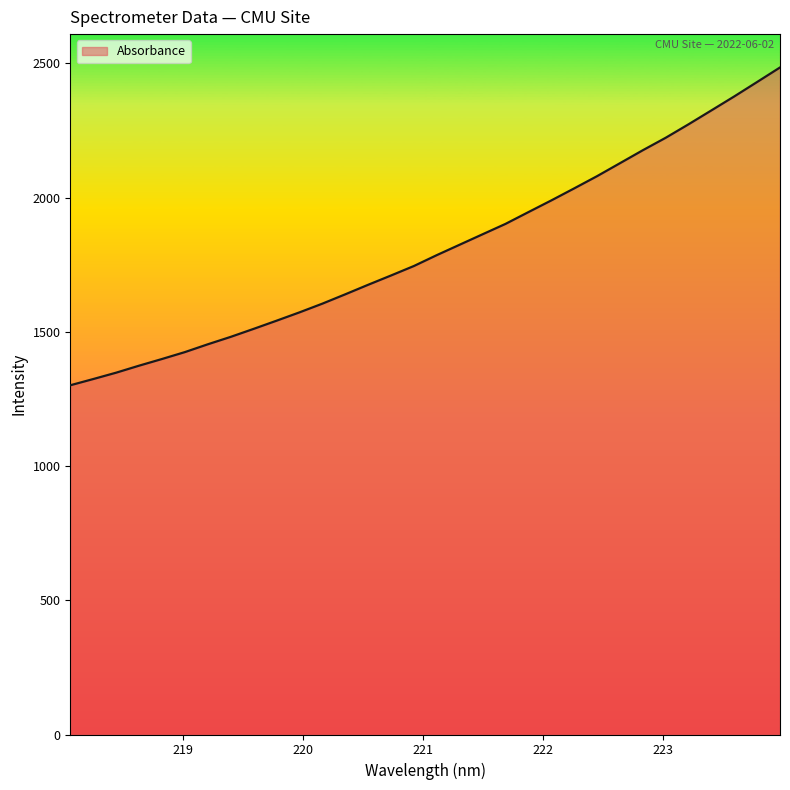

What is the minimum value shown in the chart?

1300.9